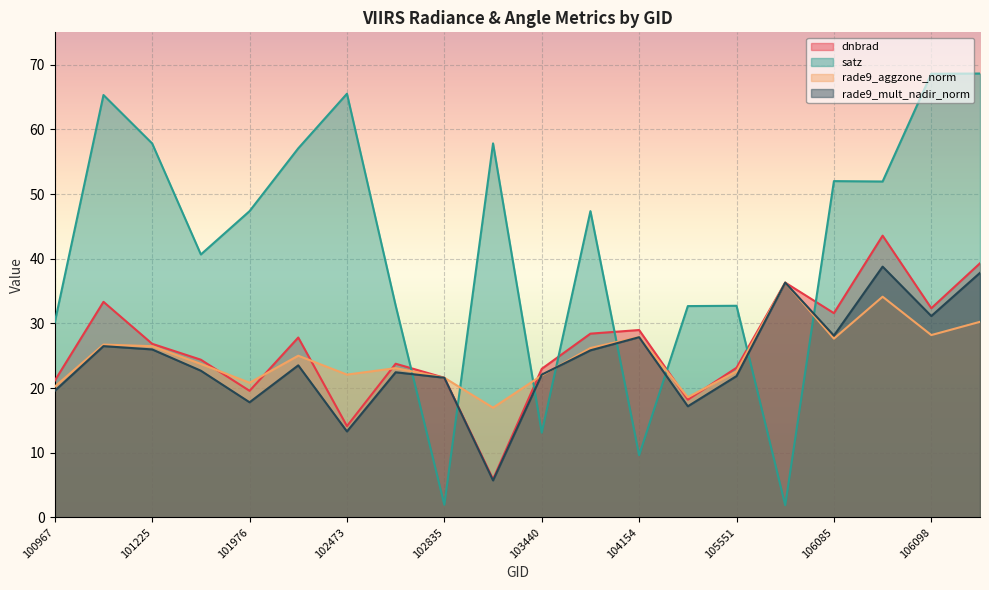

Reading left to right, list all the values displayed in this chart.

dnbrad: 21.1	33.3	26.9	24.4	19.6	27.8	14.1	23.8	21.6	5.9	23.0	28.4	29.0	18.2	23.1	36.3	31.6	43.6	32.4	39.3
satz: 30.2	65.3	57.8	40.7	47.4	57.1	65.5	32.8	2.0	57.8	13.1	47.4	9.6	32.7	32.7	1.9	52.0	51.9	68.6	68.6
rade9_aggzone_norm: 20.2	26.7	26.5	23.7	20.8	25.0	22.1	23.1	21.6	17.0	22.0	26.2	27.9	18.6	22.6	36.3	27.6	34.1	28.2	30.2
rade9_mult_nadir_norm: 19.6	26.5	26.0	22.7	17.8	23.5	13.3	22.4	21.6	5.7	22.1	25.8	27.9	17.2	21.9	36.3	28.1	38.8	31.1	37.8